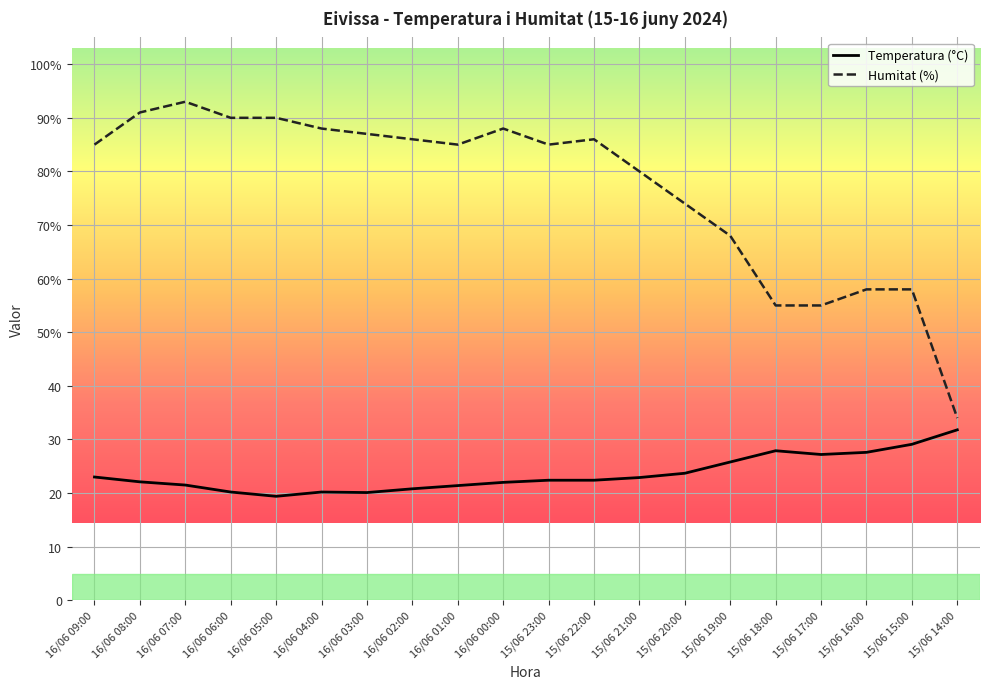

Does the chart display data point markers on the line(s)?

No